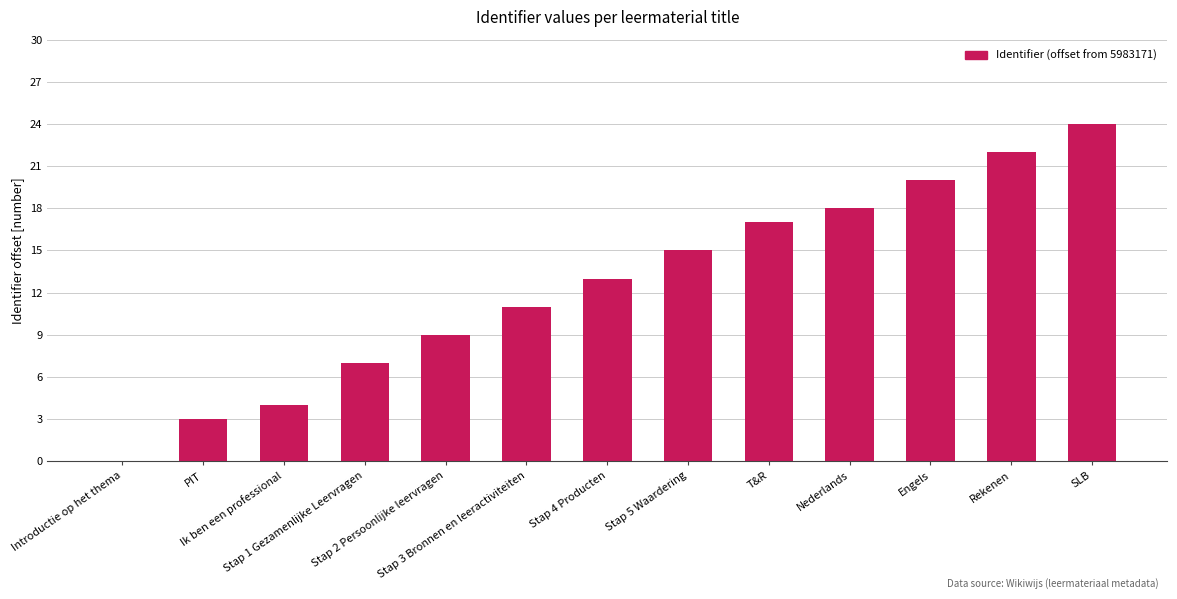

What is the average value?

13